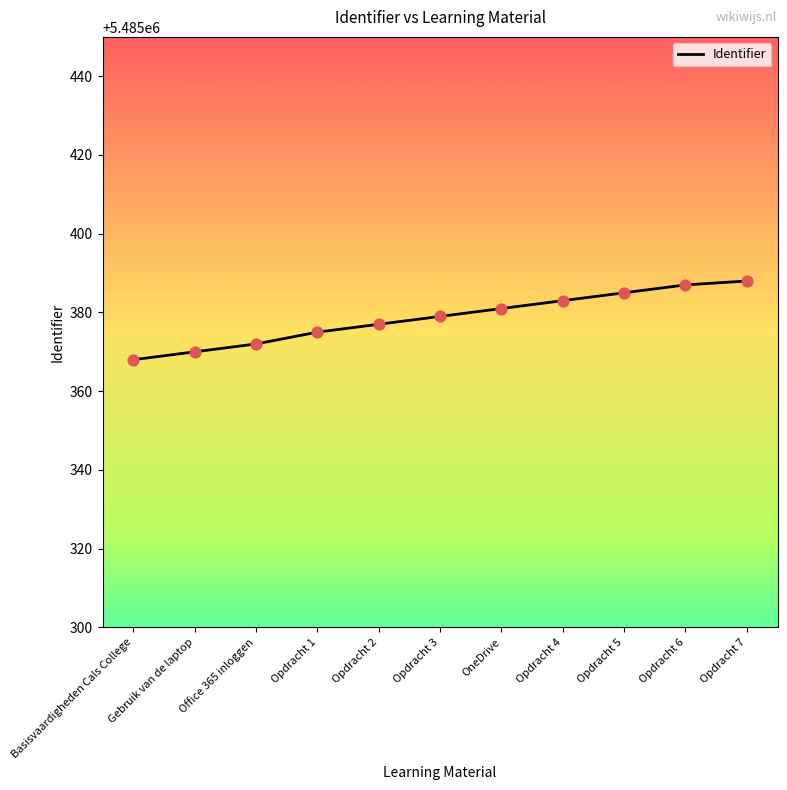

What is the change in value from Opdracht 1 to Opdracht 7?

+13